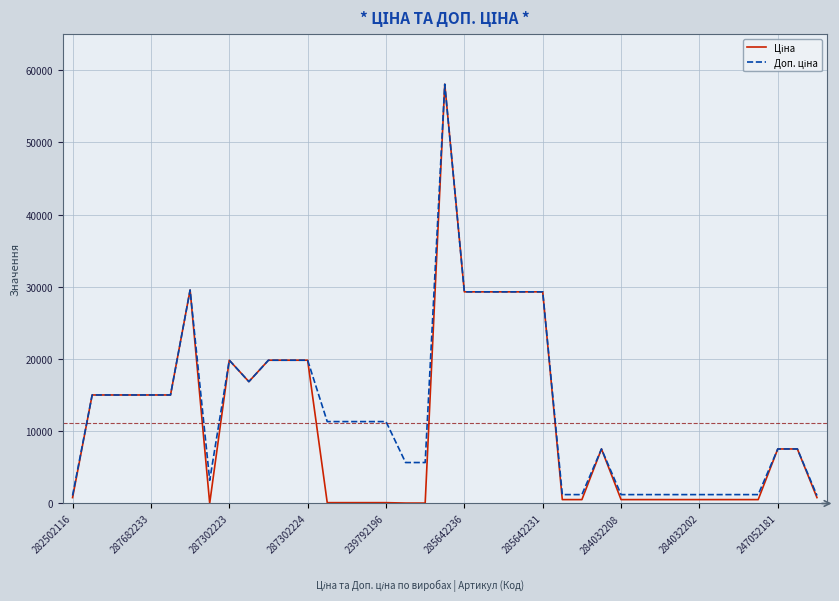

What is the maximum value shown in the chart?

58037.0